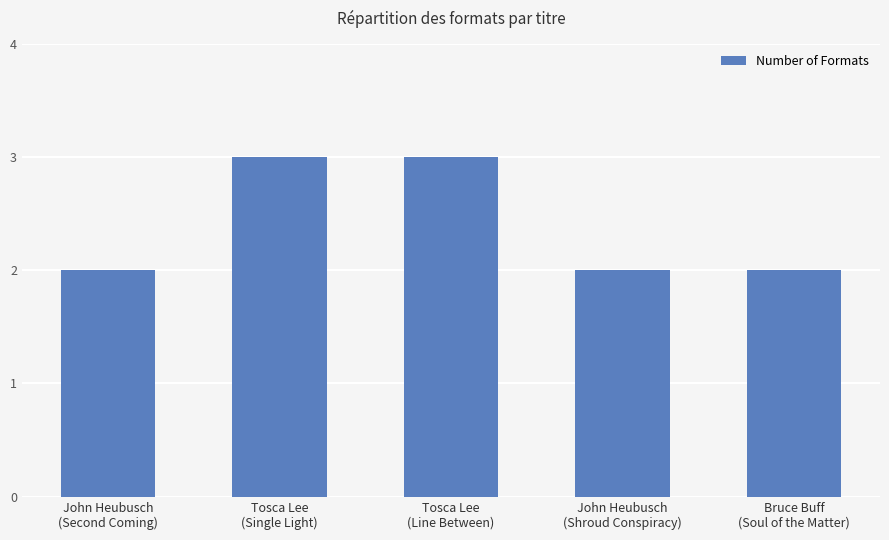

What is the greatest value displayed?

3